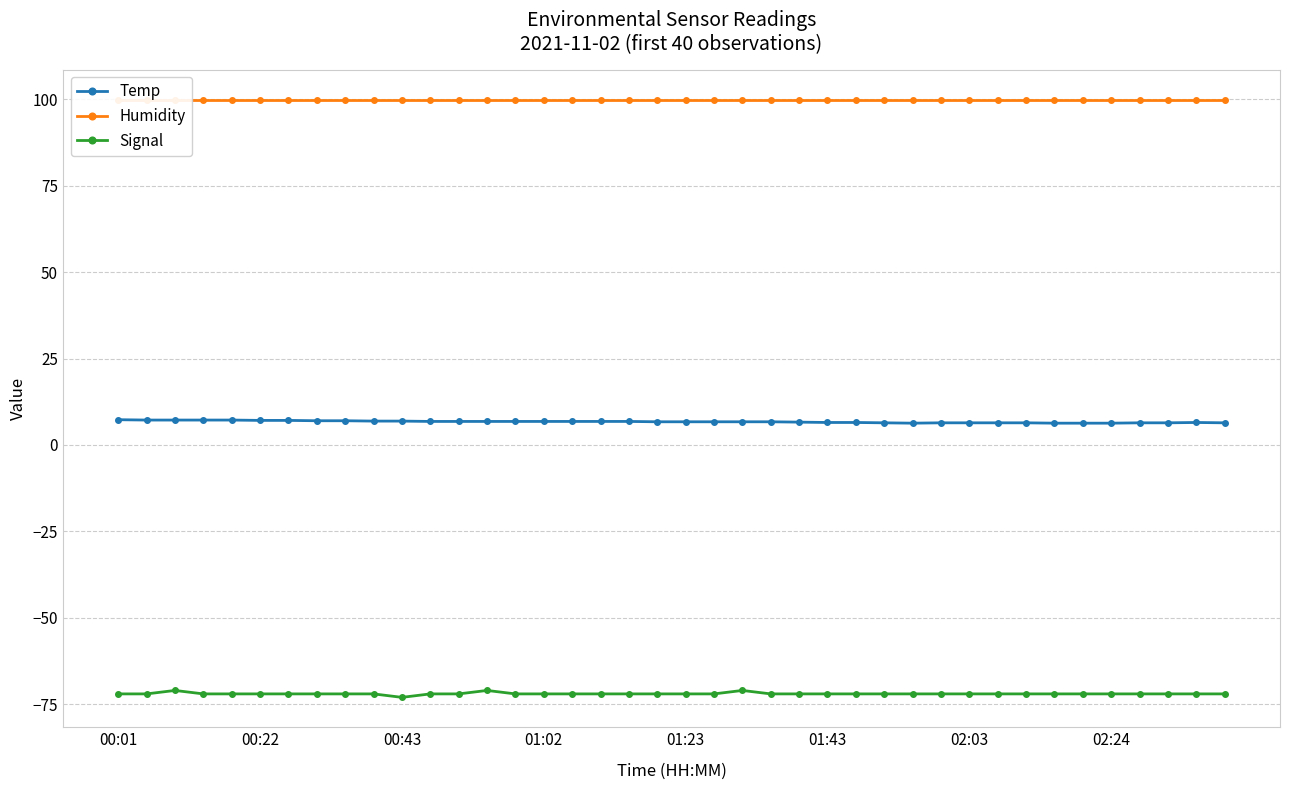

What is the highest value of the Signal series?

-71.0